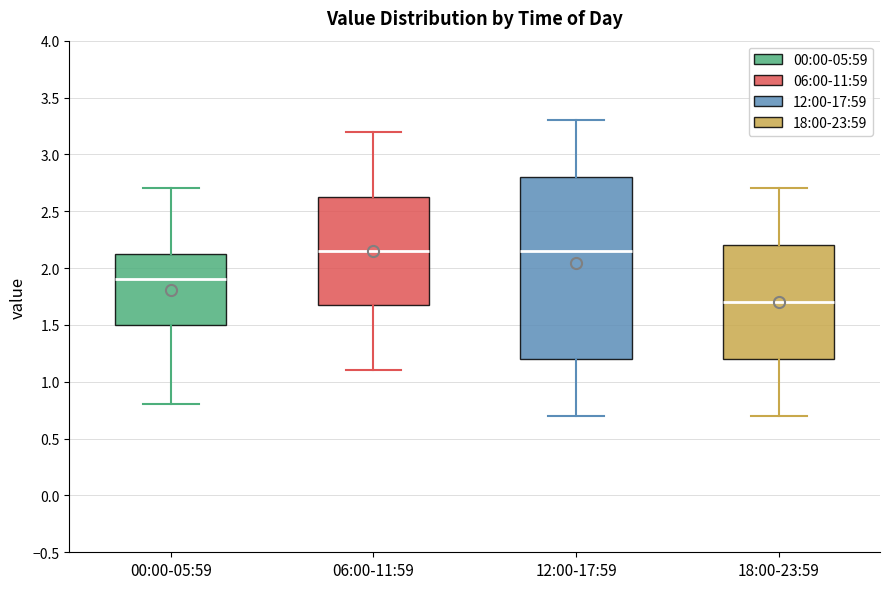

Reading left to right, transcribe this box plot: for each box, give where its median line is, the range the box spans, and where its two whiskers end, as read against the y-axis. The values are not printed on the chart, so give them approximately, as read against the axis.

00:00-05:59: median 1.90, box 1.50 to 2.15, whiskers 0.80 to 2.70
06:00-11:59: median 2.15, box 1.70 to 2.65, whiskers 1.10 to 3.20
12:00-17:59: median 2.15, box 1.20 to 2.80, whiskers 0.70 to 3.30
18:00-23:59: median 1.70, box 1.20 to 2.20, whiskers 0.70 to 2.70